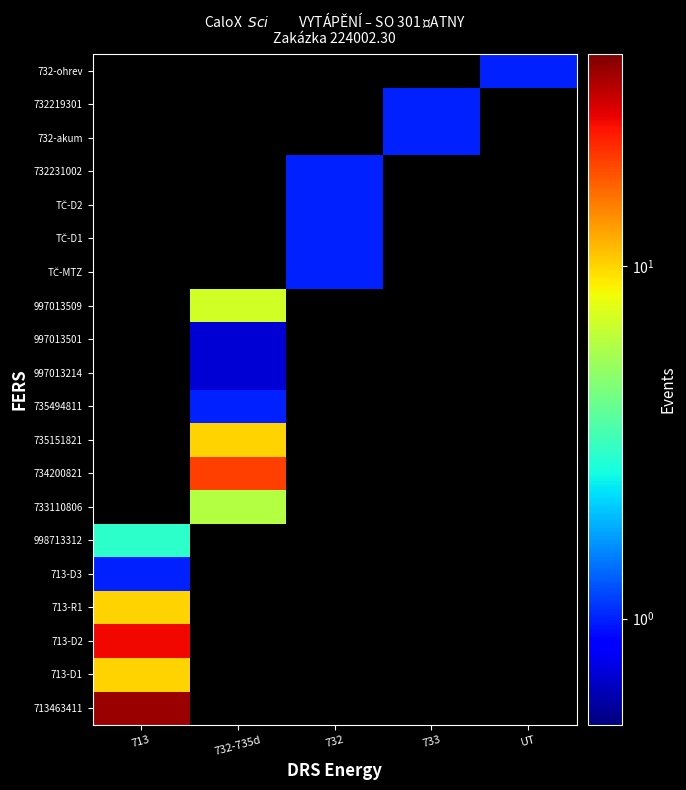

At which category does the chart reach its minimum across all series?

732-735d